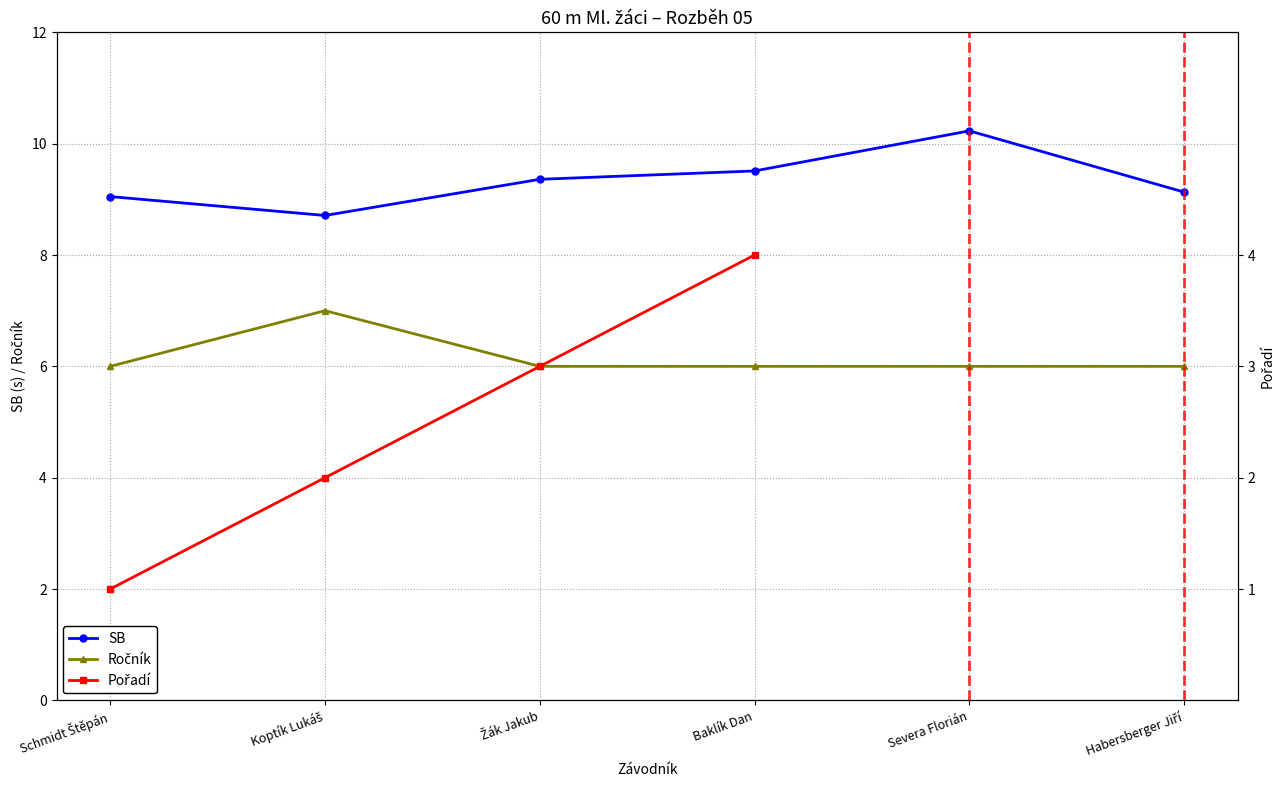

What are all the series names shown in the legend?

SB, Ročník, Pořadí